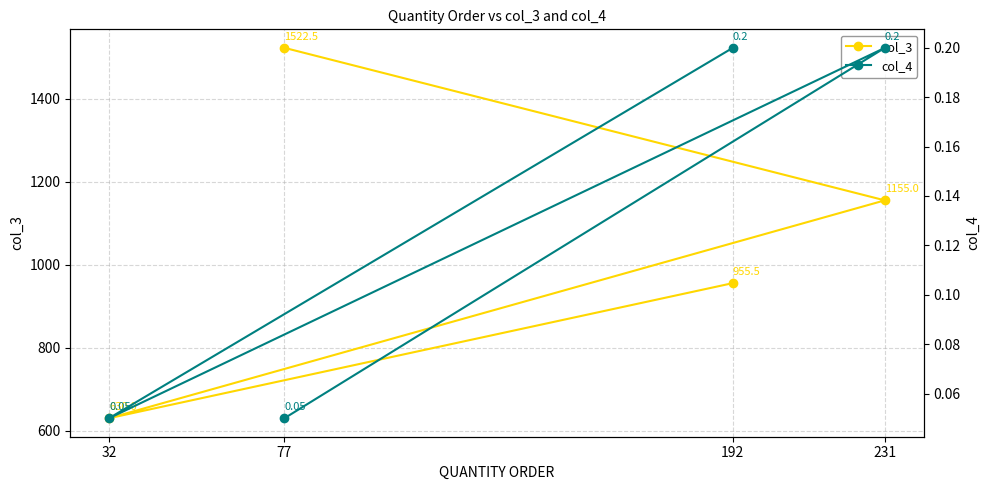

At which category does col_4 reach its first local valley?

32